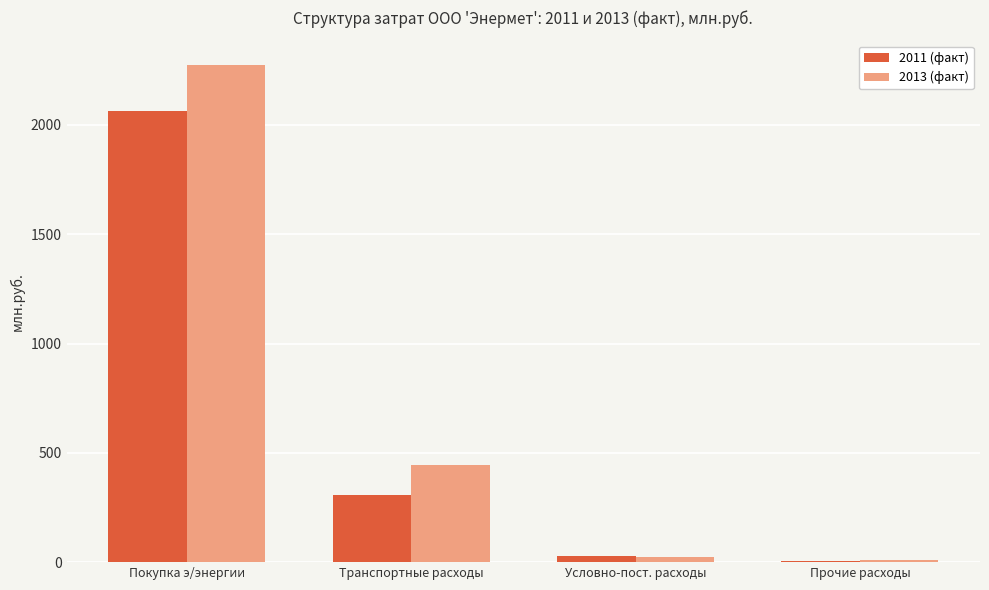

Which category has the highest value in the 2013 (факт) series?

Покупка э/энергии